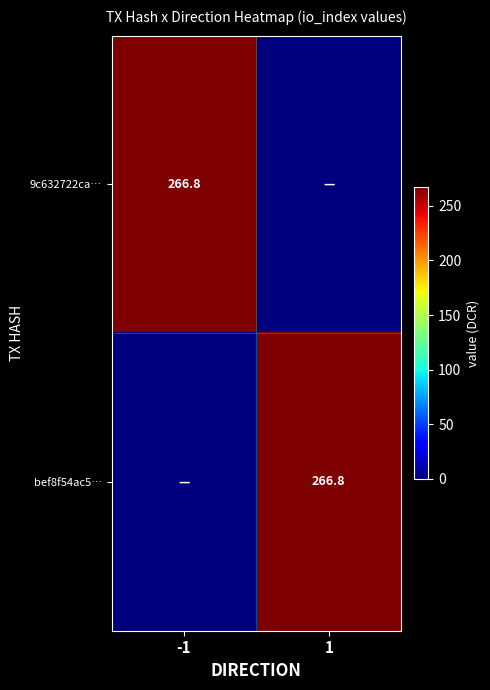

What is the spread (max minus min) of values at -1?

266.8